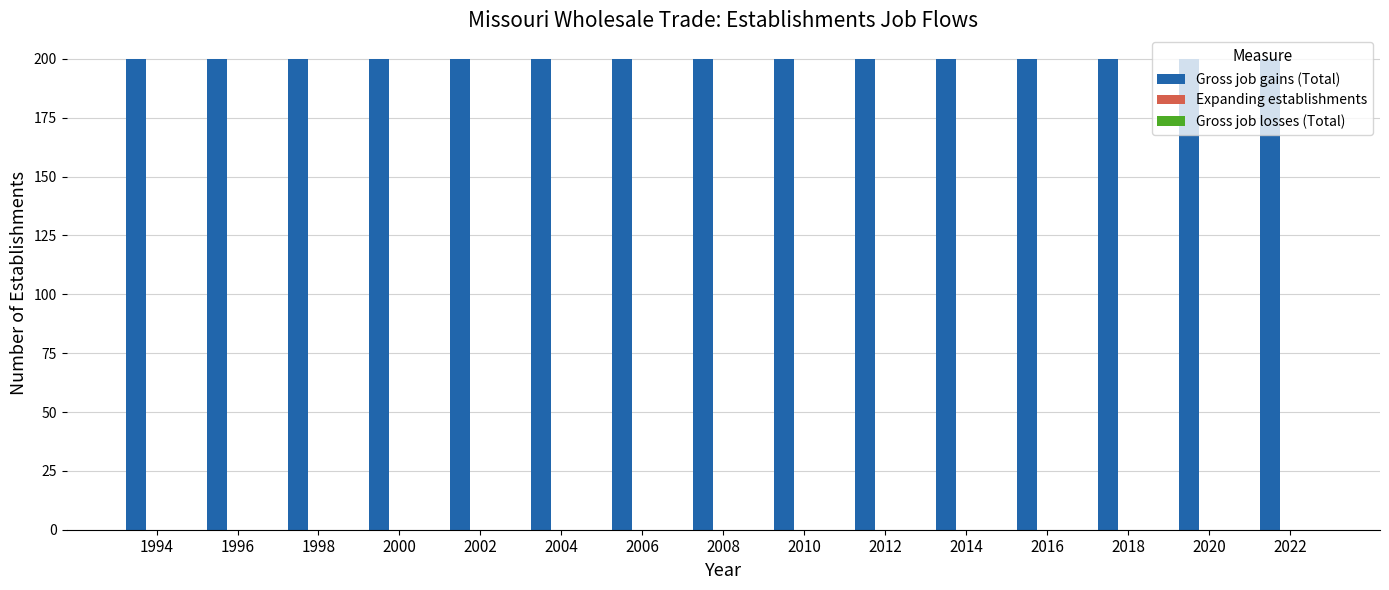

Where is Expanding establishments nearest to the value 0?

1994